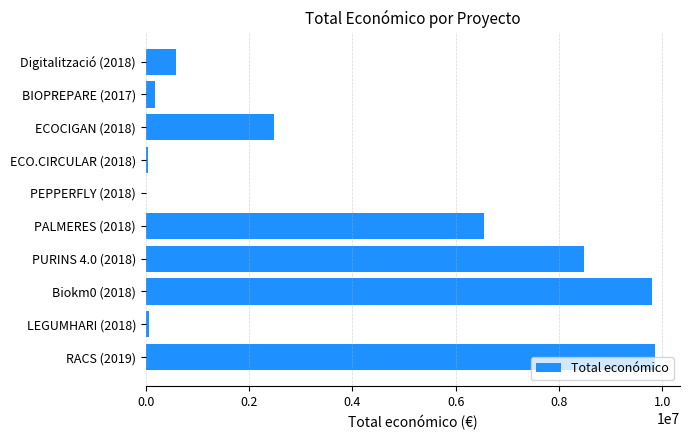

The value at ECOCIGAN (2018) is 1369496. True or false?

False